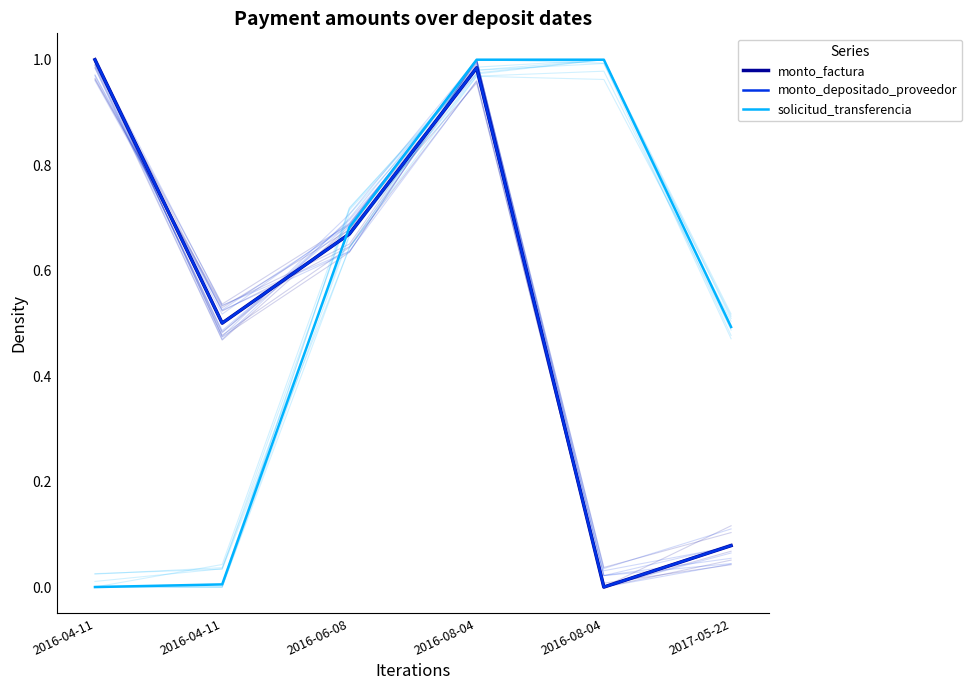

What is the maximum value for monto_depositado_proveedor?

1.0